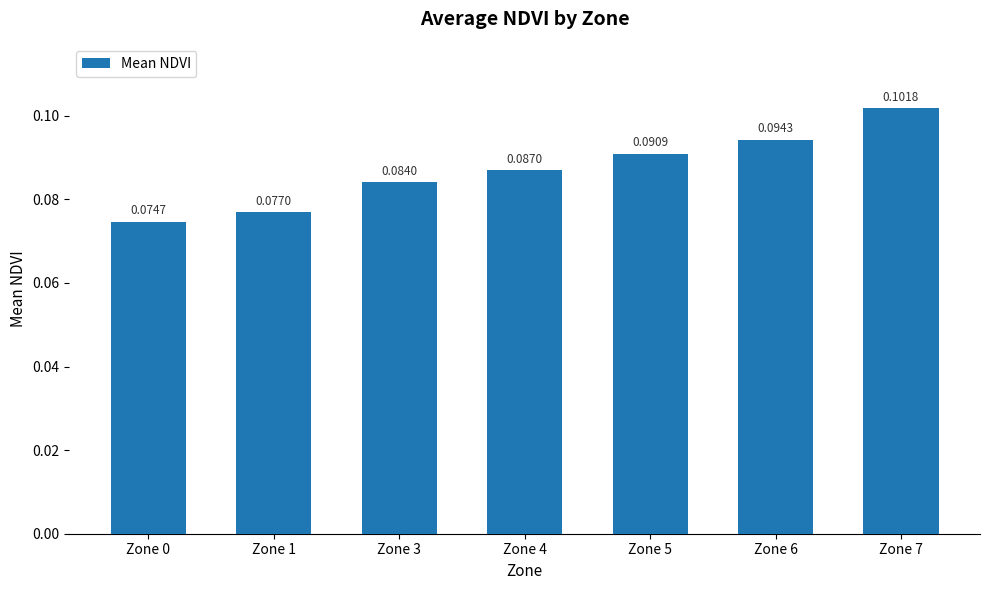

How many bars are there in total?

7